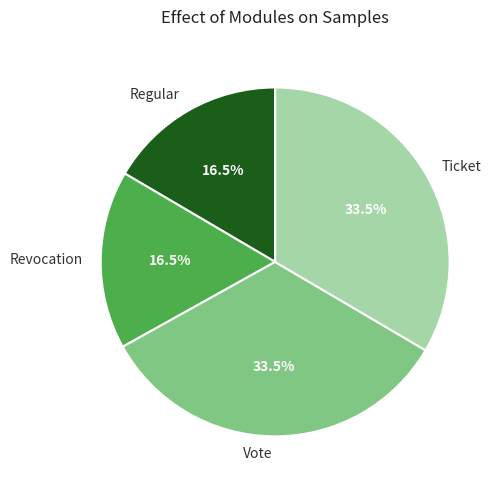

Is it true that Vote is 10% of the pie?

False